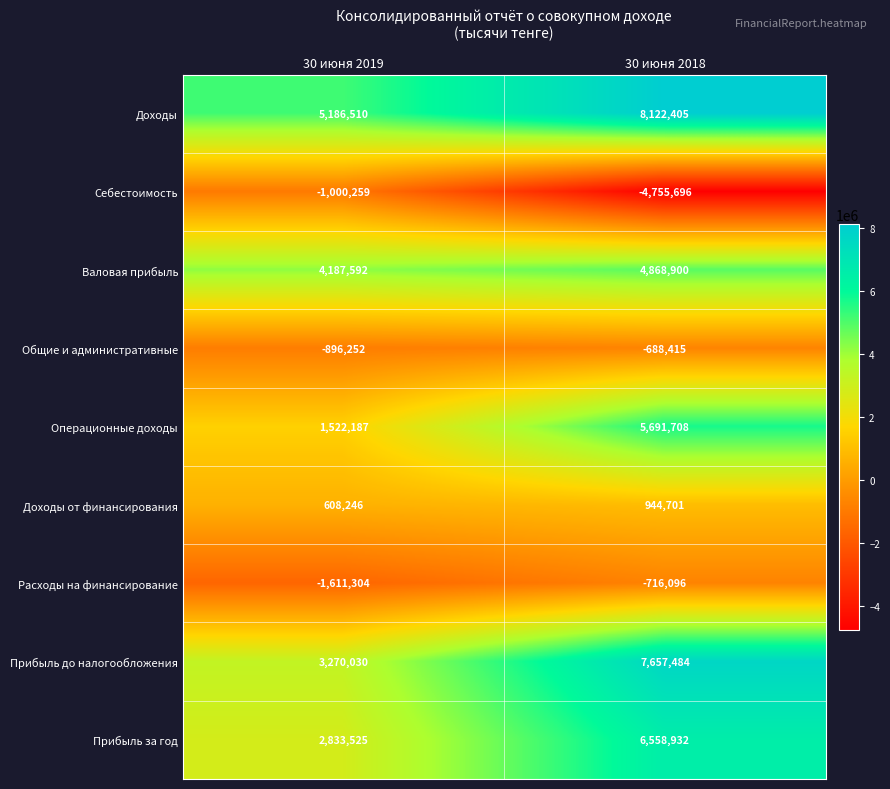

At which label is Прибыль до налогообложения closest to 5463757?

30 июня 2019